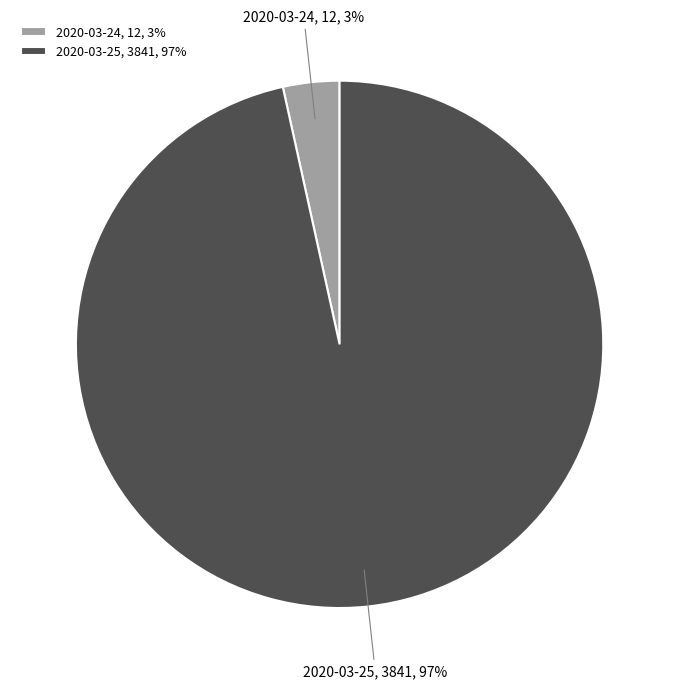

To the nearest percent, what portion does 2020-03-25 represent?

97%